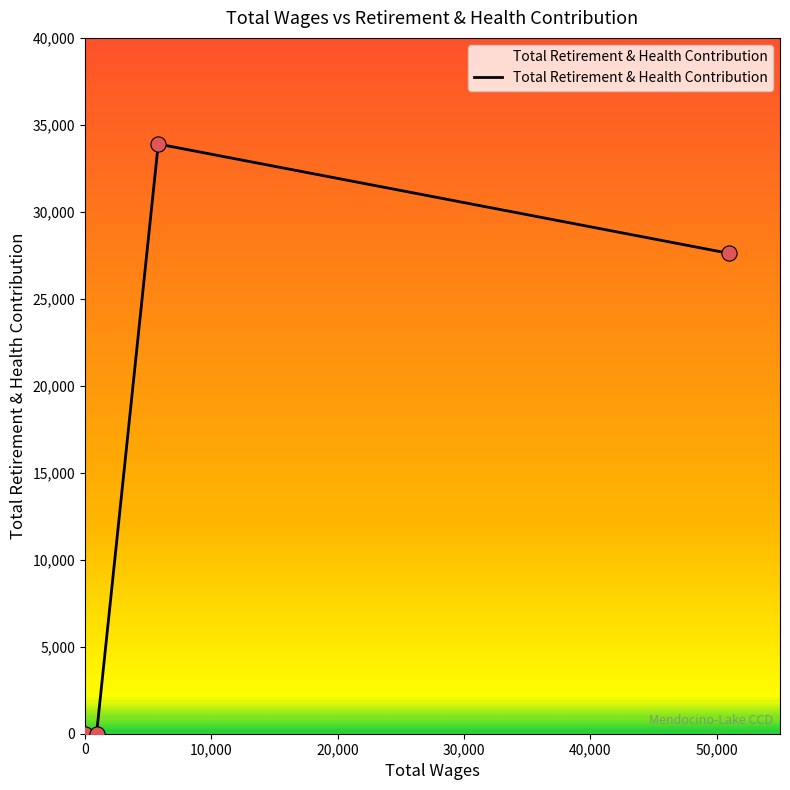

What is the greatest value displayed?

33898